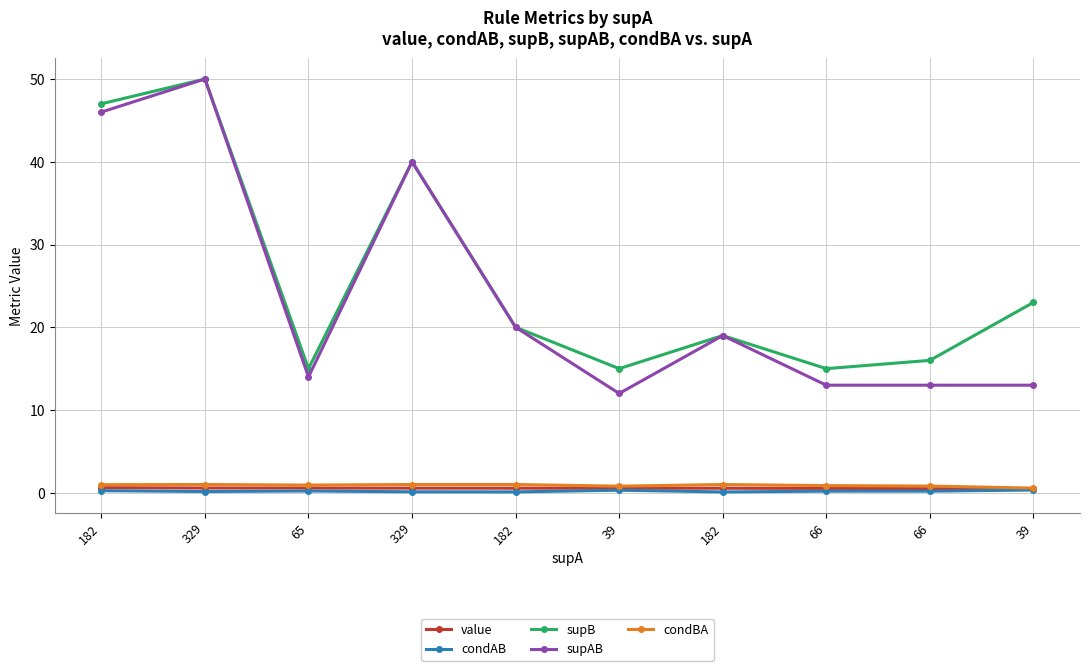

Reading right to left, transcribe all the data shown in this chart.

value: 0.4	0.5	0.5	0.6	0.6	0.6	0.6	0.6	0.6	0.6
condAB: 0.3	0.2	0.2	0.1	0.3	0.1	0.1	0.2	0.2	0.3
supB: 23.0	16.0	15.0	19.0	15.0	20.0	40.0	15.0	50.0	47.0
supAB: 13.0	13.0	13.0	19.0	12.0	20.0	40.0	14.0	50.0	46.0
condBA: 0.6	0.8	0.9	1.0	0.8	1.0	1.0	0.9	1.0	1.0